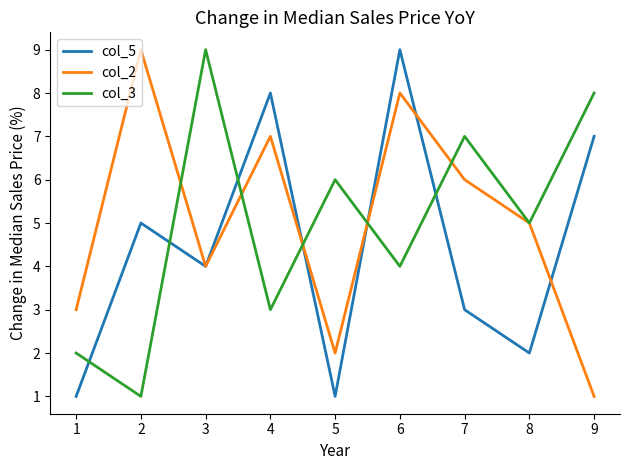

How many categories are shown in the chart?

9